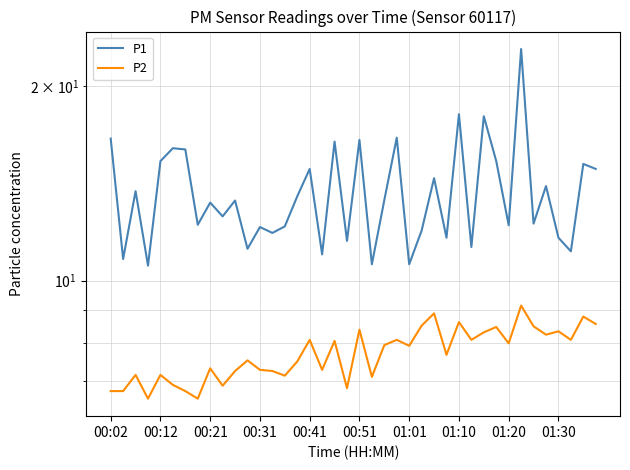

Is this an area chart (filled region under the line)?

No